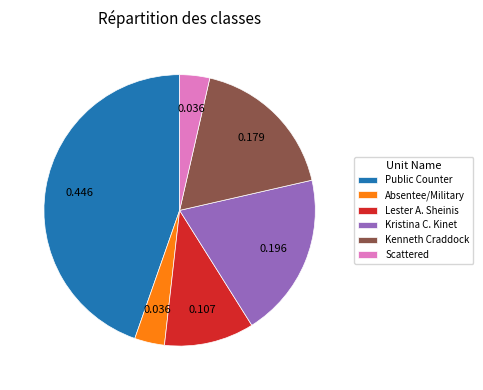

Do Absentee/Military and Lester A. Sheinis together represent more than half of the pie?

No